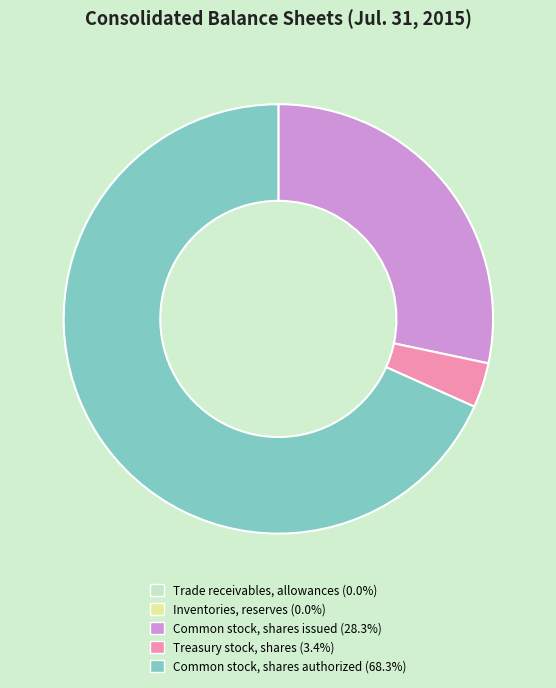

The Common stock, shares authorized slice represents 68% of the pie. True or false?

True